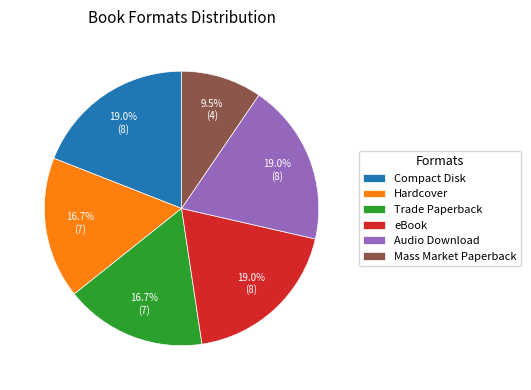

To the nearest percent, what portion does Trade Paperback represent?

17%